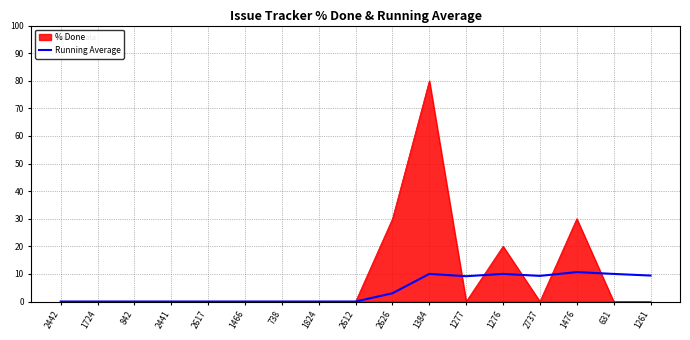

Read the Running Average value at 1261.

9.4